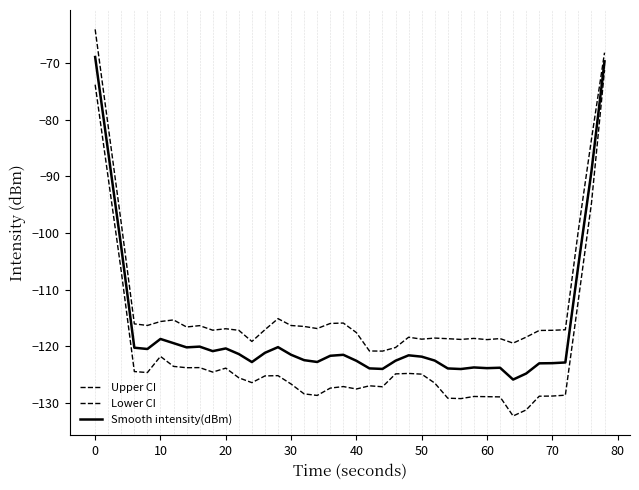

Does the chart have visible grid lines?

No